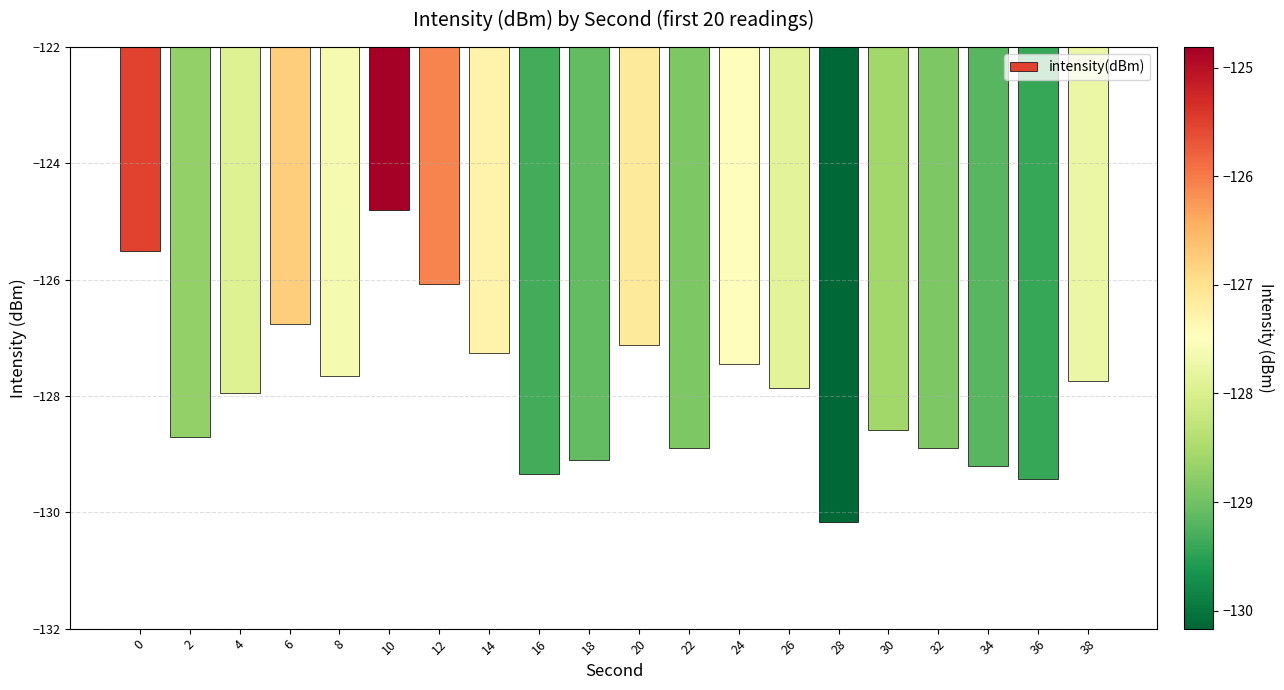

What is the smallest value displayed?

-130.2